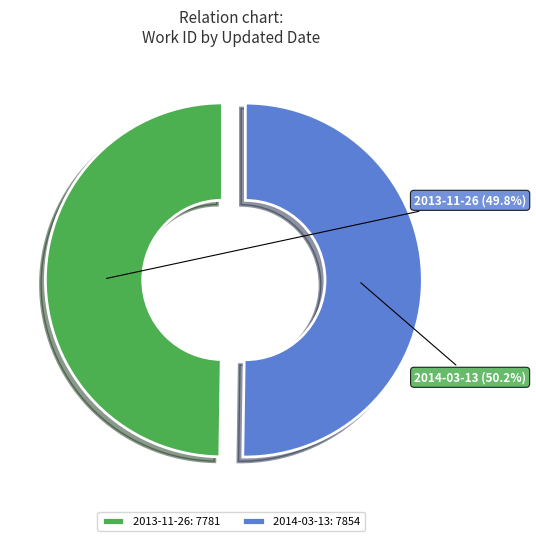

True or false: 2013-11-26 accounts for 43% of the total.

False